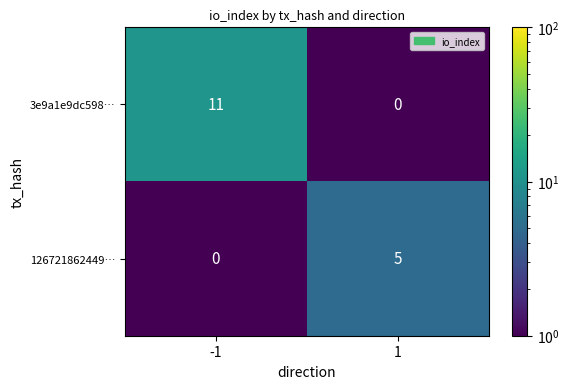

Reading left to right, extract all data points from this chart.

3e9a1e9dc598…: -1=11	1=0
126721862449…: -1=0	1=5